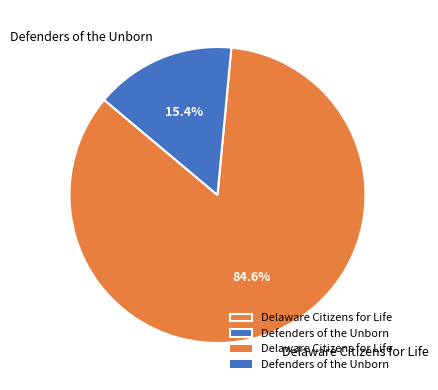

To the nearest percent, what portion does Defenders of the Unborn represent?

15%